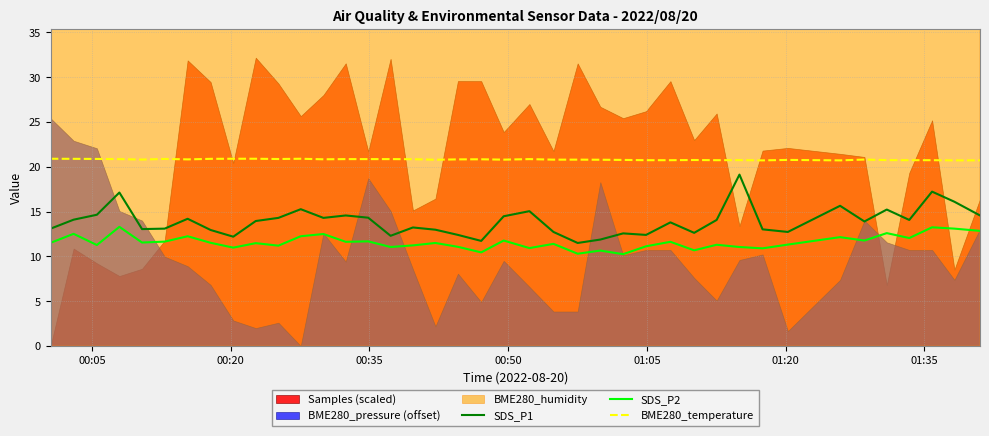

True or false: SDS_P2 and BME280_temperature cross at least once.

False